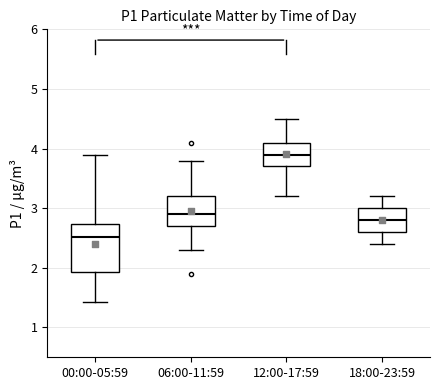

Reading left to right, read every box against the y-axis: the position of its median line, the range the box covers, and the ends of its whiskers. The values are not printed on the chart, so give them approximately, as read against the axis.

00:00-05:59: median 2.5, box 1.9 to 2.7, whiskers 1.4 to 3.9
06:00-11:59: median 2.9, box 2.7 to 3.2, whiskers 2.3 to 3.8
12:00-17:59: median 3.9, box 3.7 to 4.1, whiskers 3.2 to 4.5
18:00-23:59: median 2.8, box 2.6 to 3.0, whiskers 2.4 to 3.2